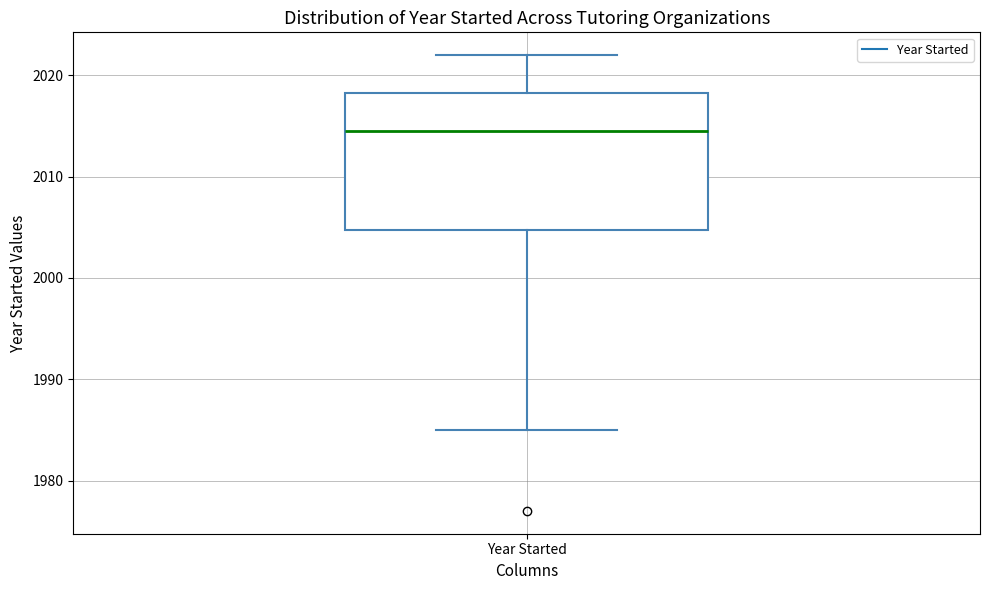

Read this box plot against the y-axis: the position of the median line, the range covered by the box, and the ends of both whiskers. The values are not printed on the chart, so give them approximately, as read against the axis.

median 2015, box 2005 to 2018, whiskers 1985 to 2022